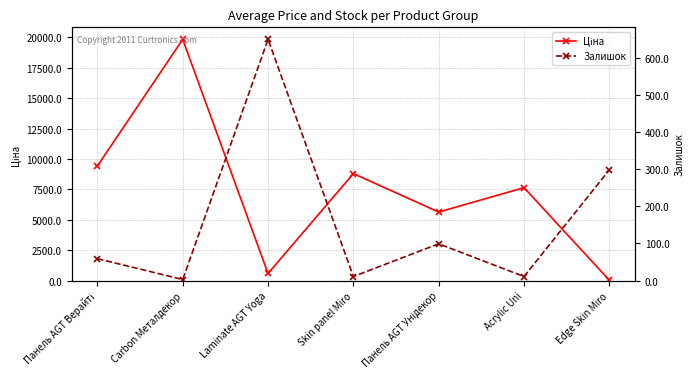

Rank the series by their average value, from highest to lowest.

Ціна, Залишок